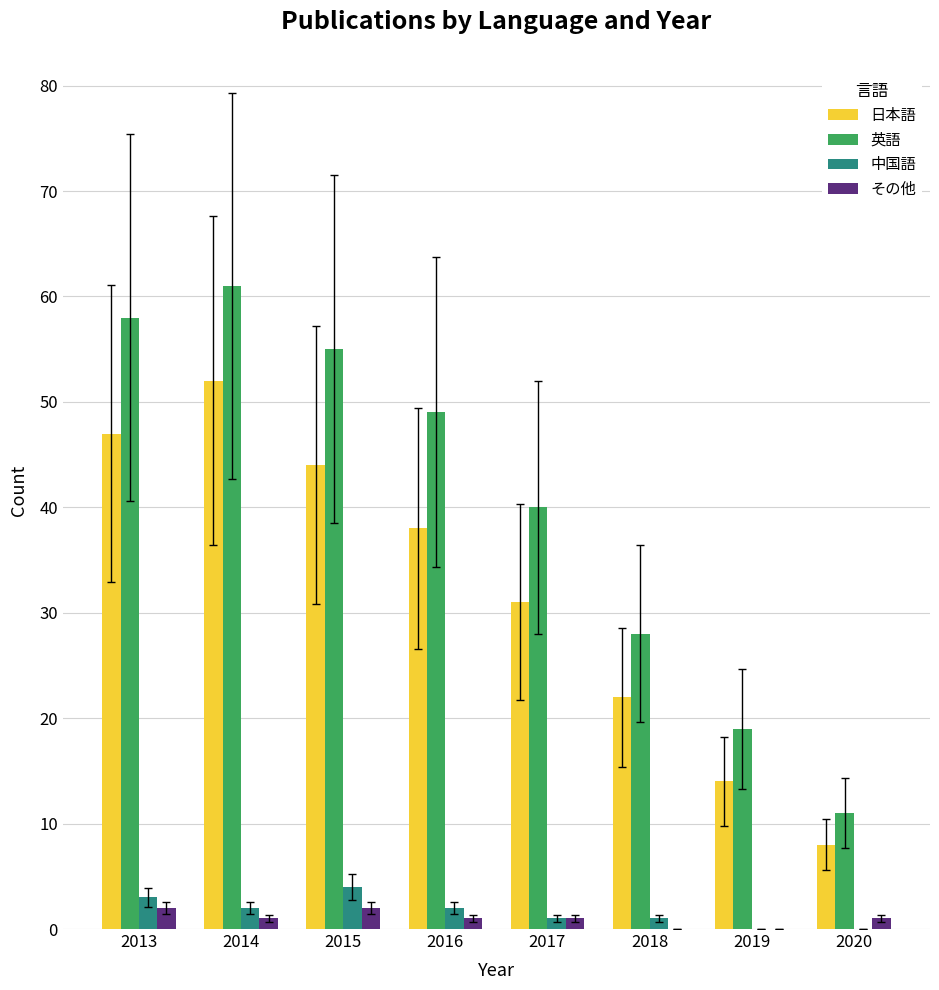

Where is 英語 nearest to the value 36?

2017